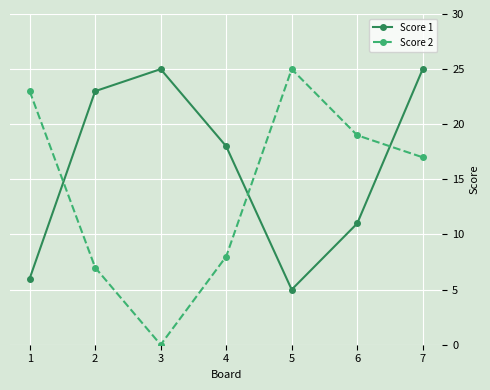

What are all the series names shown in the legend?

Score 1, Score 2